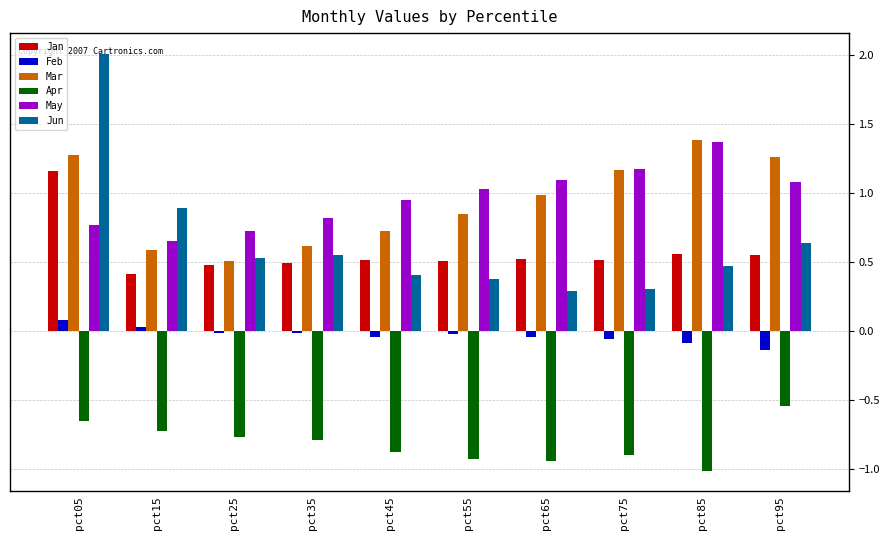

Does the chart contain stacked bars?

No